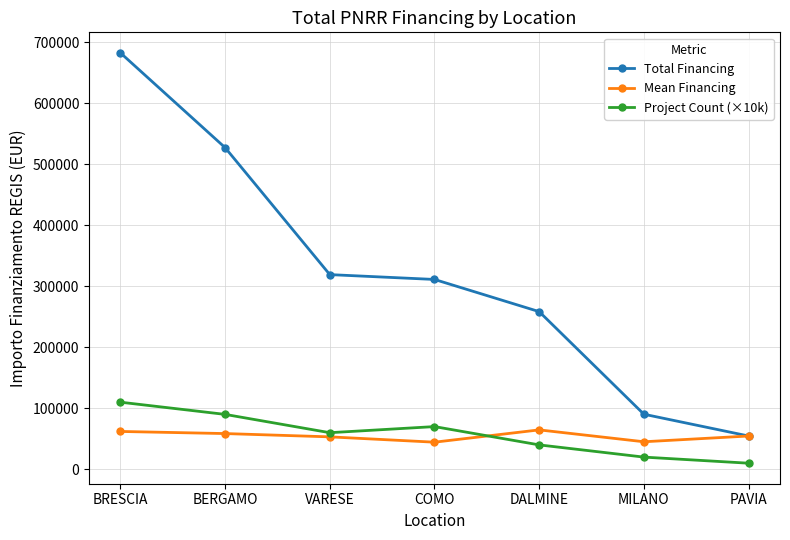

How many interior local peaks does the Project Count (×10k) series have?

1